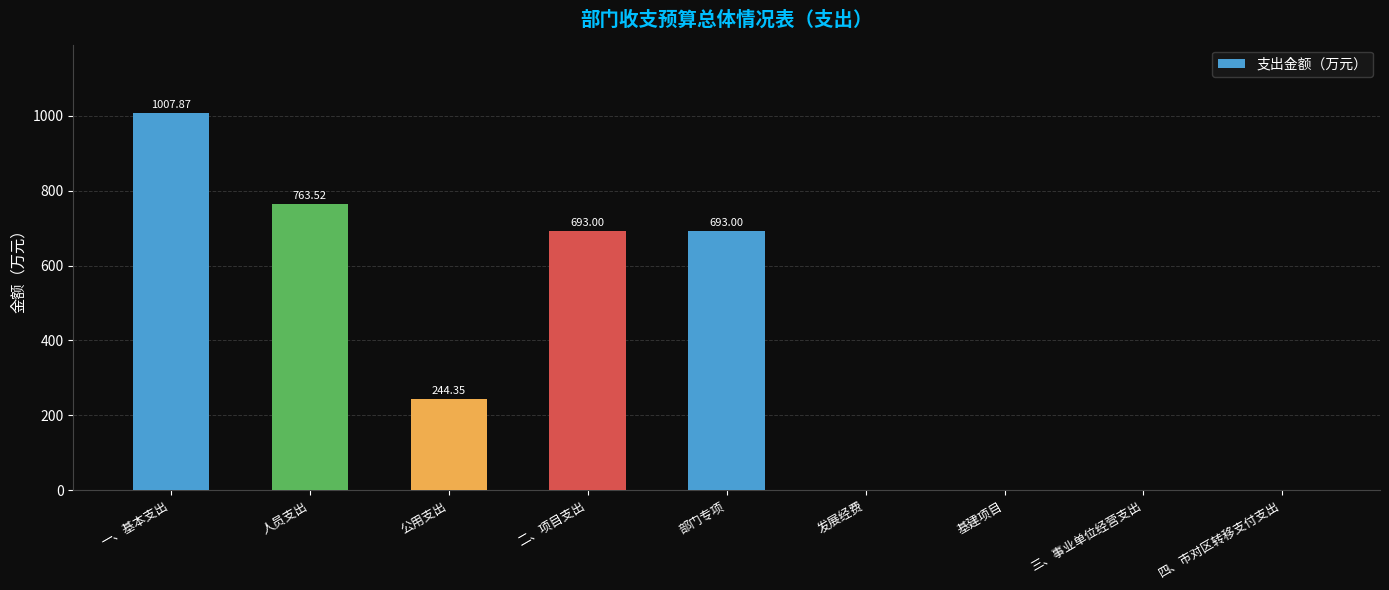

At which label does the data first exceed 244?

一、基本支出